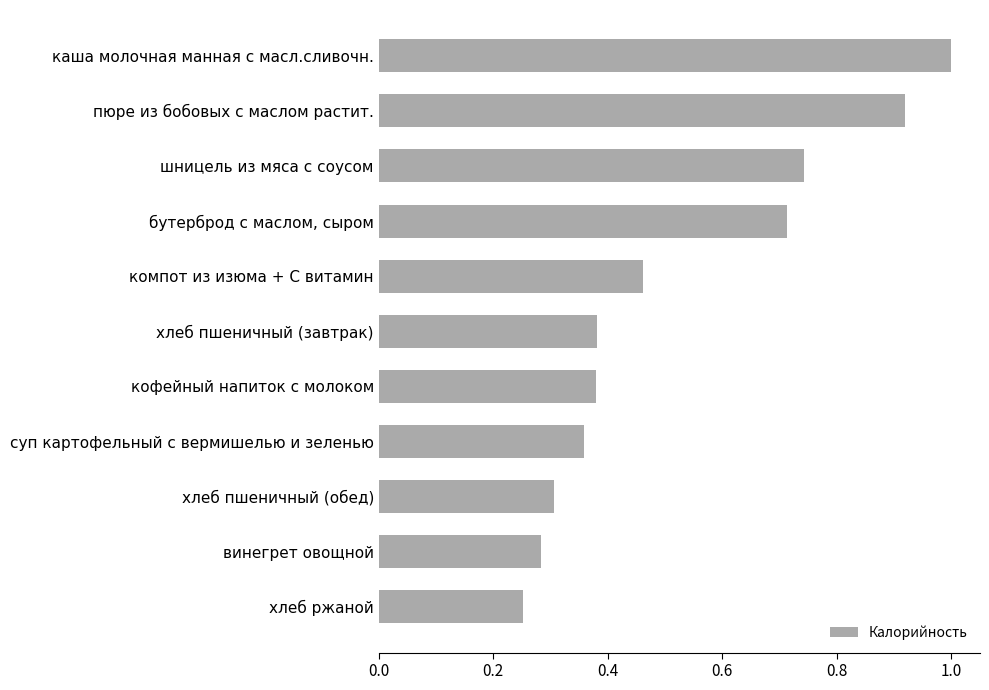

Rank the categories by value from lowest to highest.

хлеб ржаной, винегрет овощной, хлеб пшеничный (обед), суп картофельный с вермишелью и зеленью, кофейный напиток с молоком, хлеб пшеничный (завтрак), компот из изюма + С витамин, бутерброд с маслом, сыром, шницель из мяса с соусом, пюре из бобовых с маслом растит., каша молочная манная с масл.сливочн.